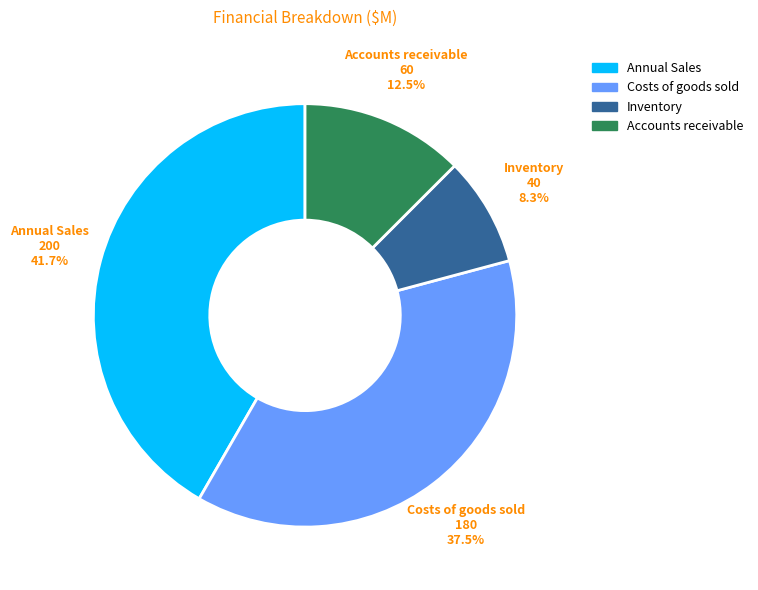

Which category has the biggest portion of the pie?

Annual Sales